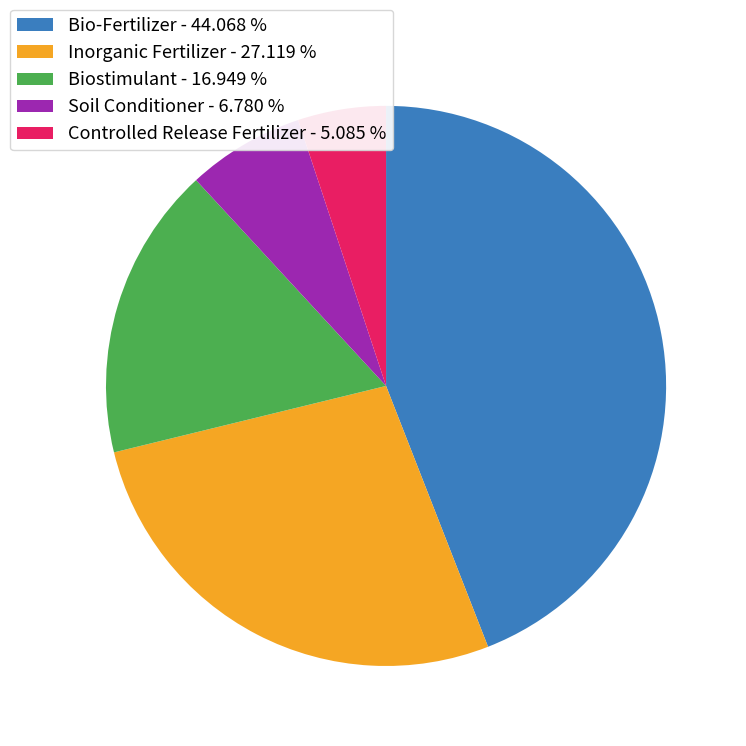

Does Biostimulant - 16.949 % represent more than half of the total?

No